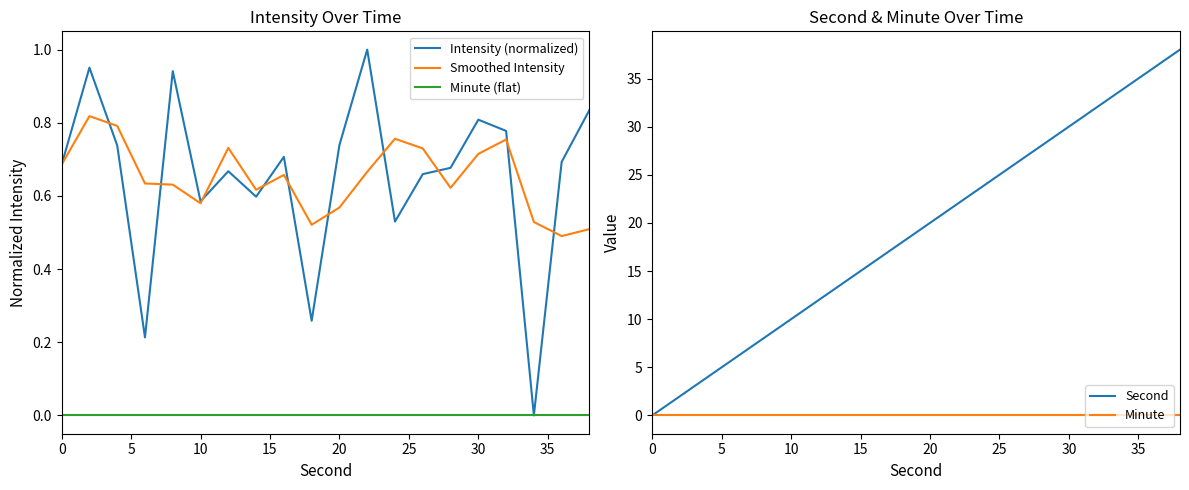

True or false: Smoothed Intensity and Minute (flat) cross at least once.

False